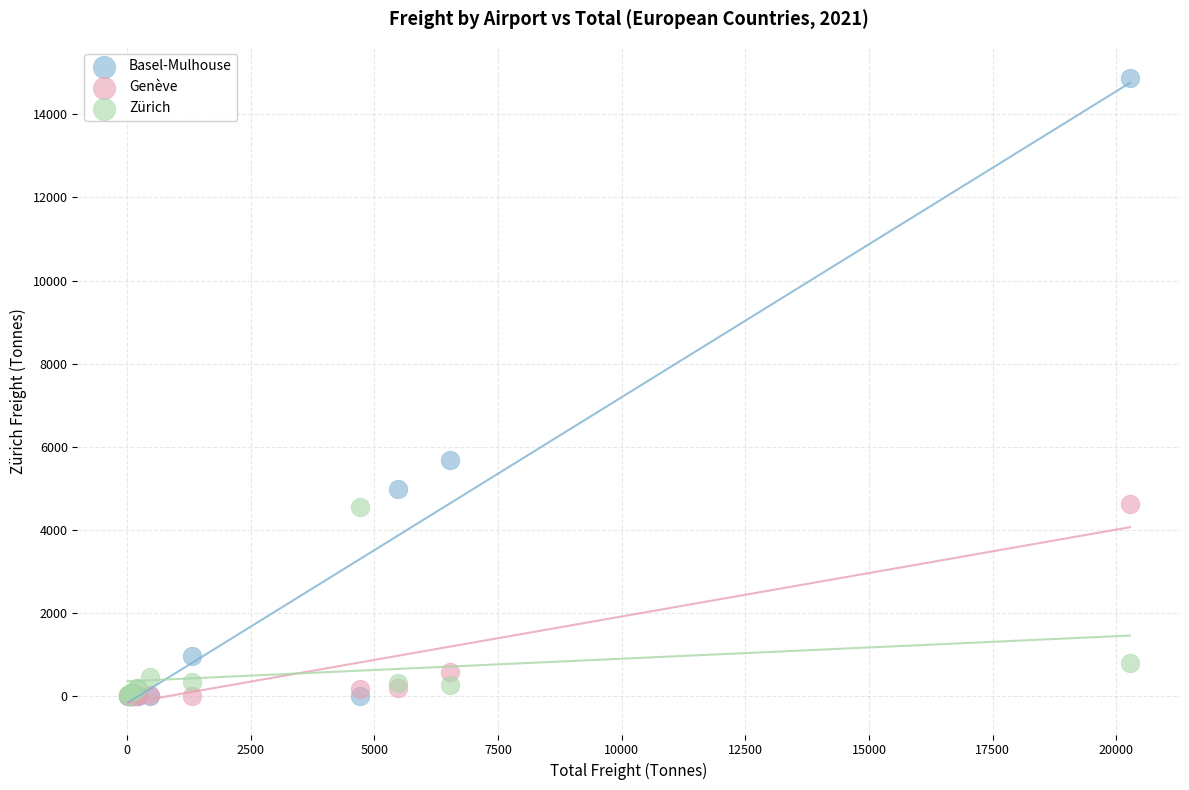

In the Basel-Mulhouse series, what Y value is closest to 7437?

5676